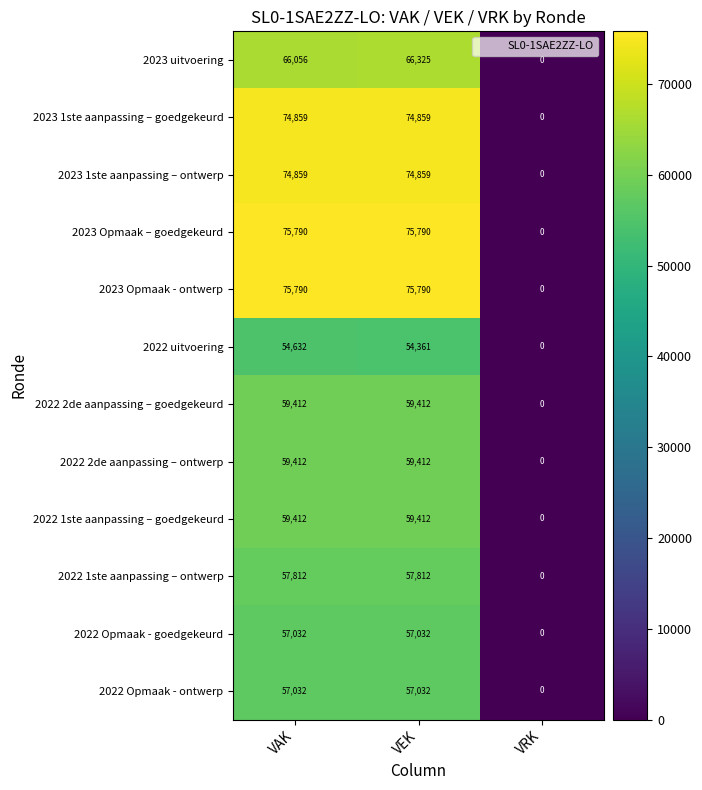

Is the value of 2022 uitvoering at VEK greater than the value of 2022 2de aanpassing – ontwerp at VAK?

No